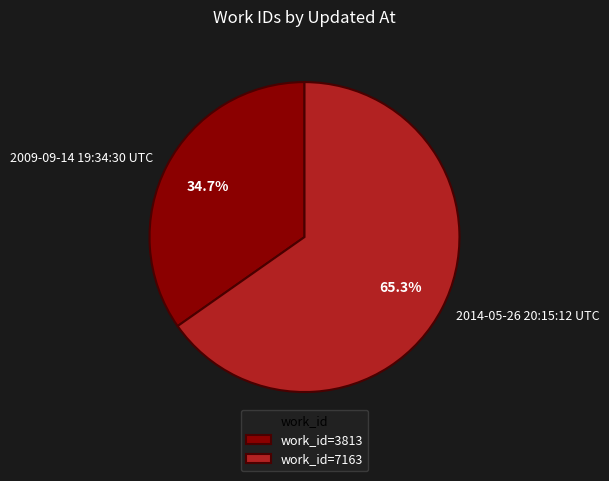

Which category has the smallest portion of the pie?

2009-09-14 19:34:30 UTC